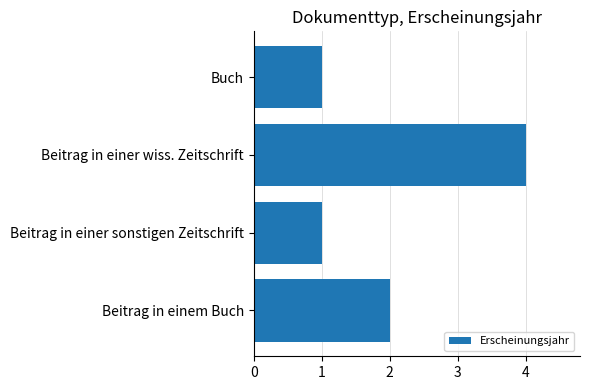

The chart shows a value of 4 at Beitrag in einer wiss. Zeitschrift. True or false?

True